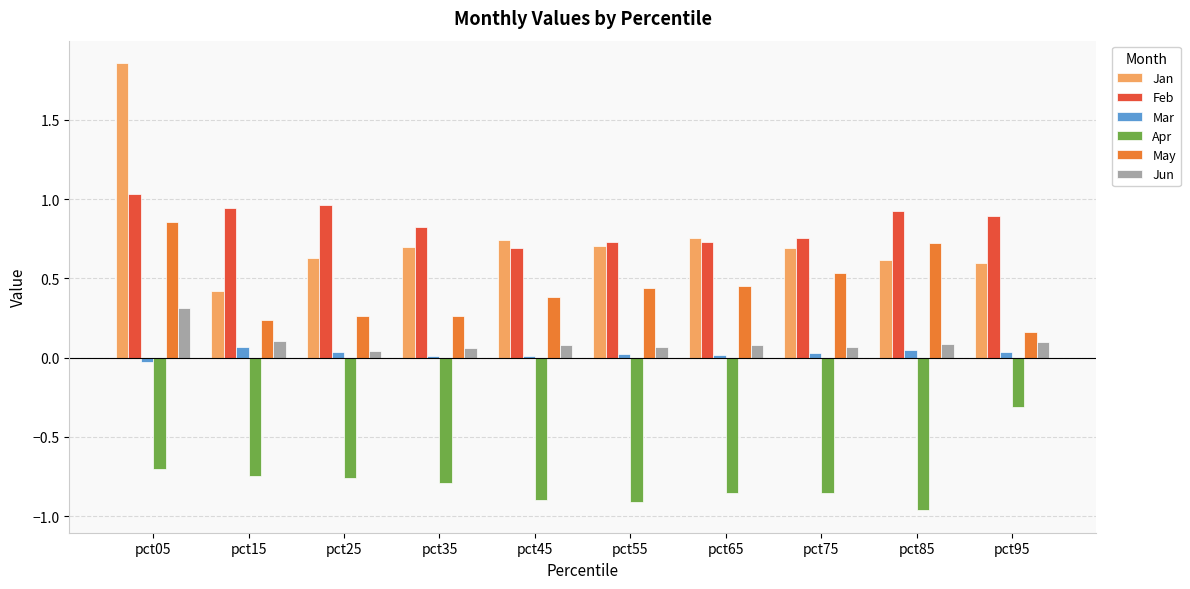

What is the total value across all series at pct35?

1.1